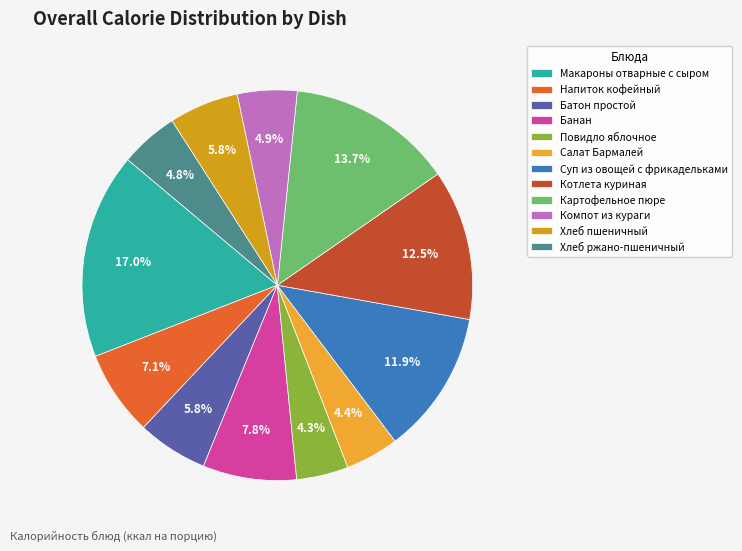

What percentage is the Макароны отварные с сыром slice, to the nearest percent?

17%